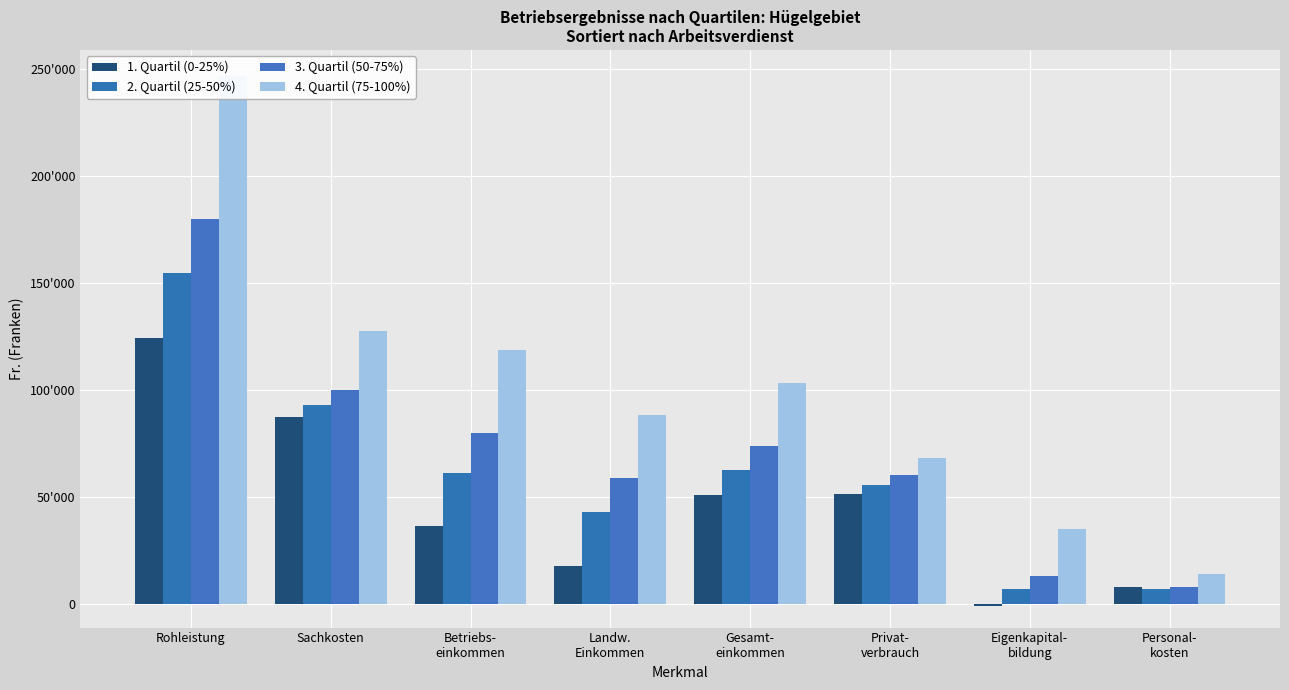

What are all the series names shown in the legend?

1. Quartil (0-25%), 2. Quartil (25-50%), 3. Quartil (50-75%), 4. Quartil (75-100%)